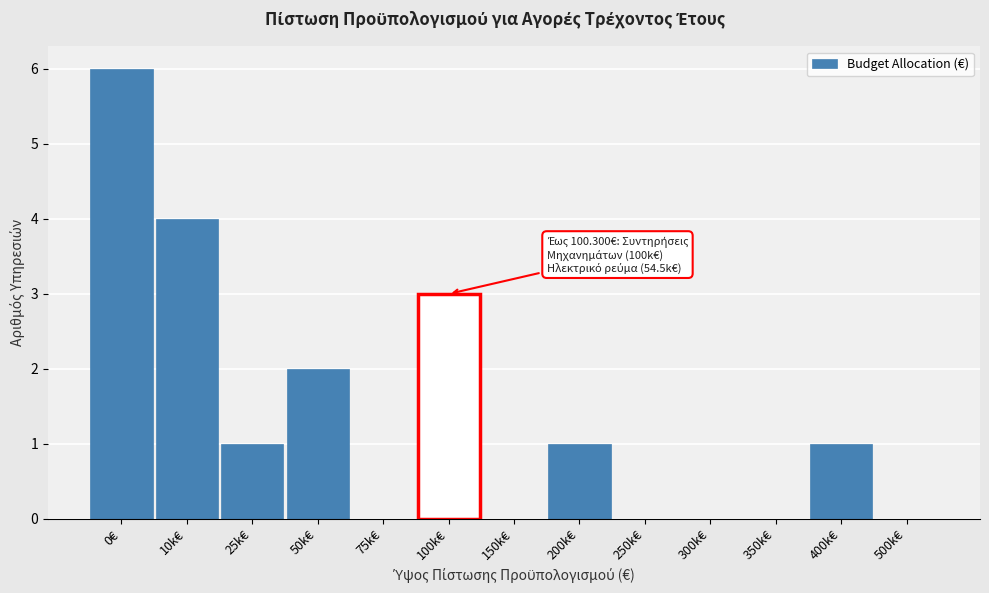

Reading left to right, what are all the values shown in this chart?

0€=6	10k€=4	25k€=1	50k€=2	75k€=0	100k€=3	150k€=0	200k€=1	250k€=0	300k€=0	350k€=0	400k€=1	500k€=0